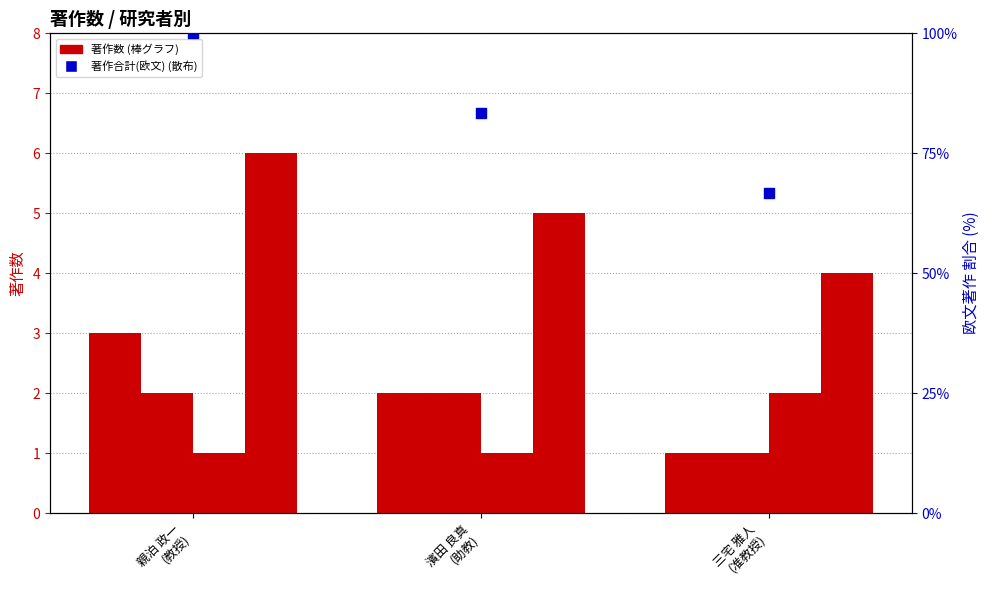

Which series has the widest spread of Y values?

著作合計(欧文)